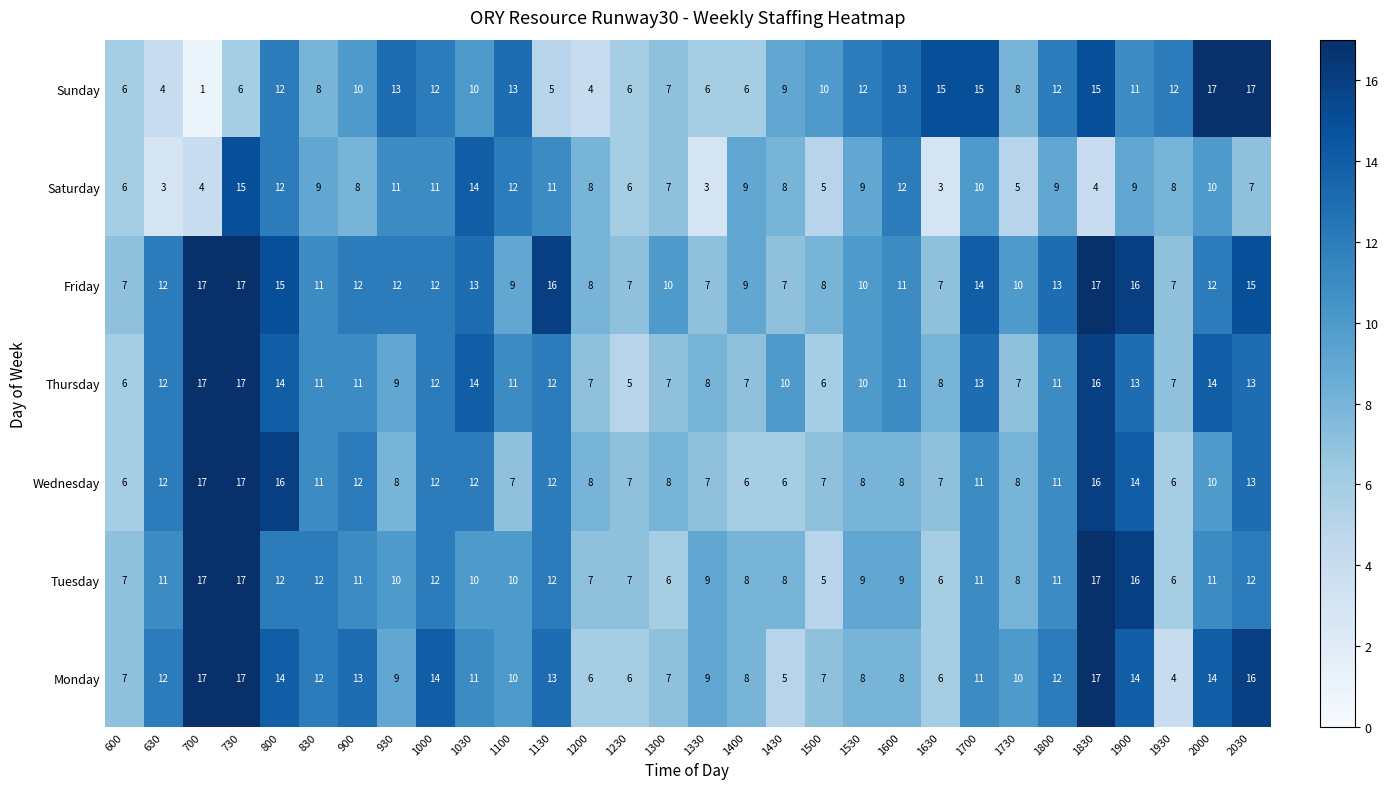

Where does the Thursday series first go above 11?

630